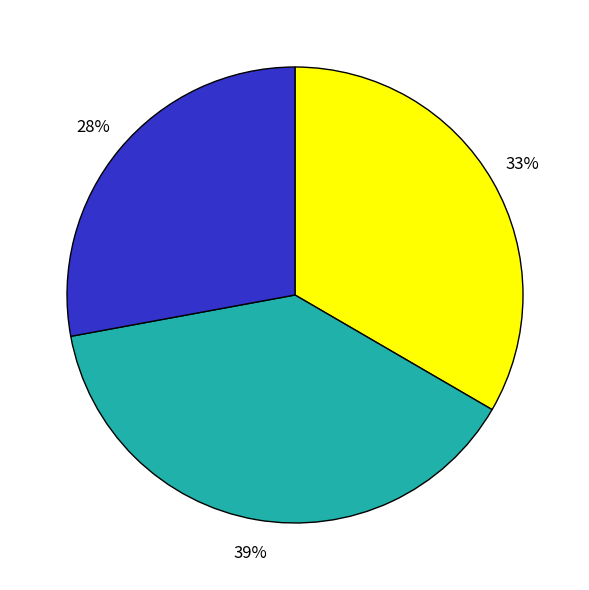

How many segments does this pie chart have?

3